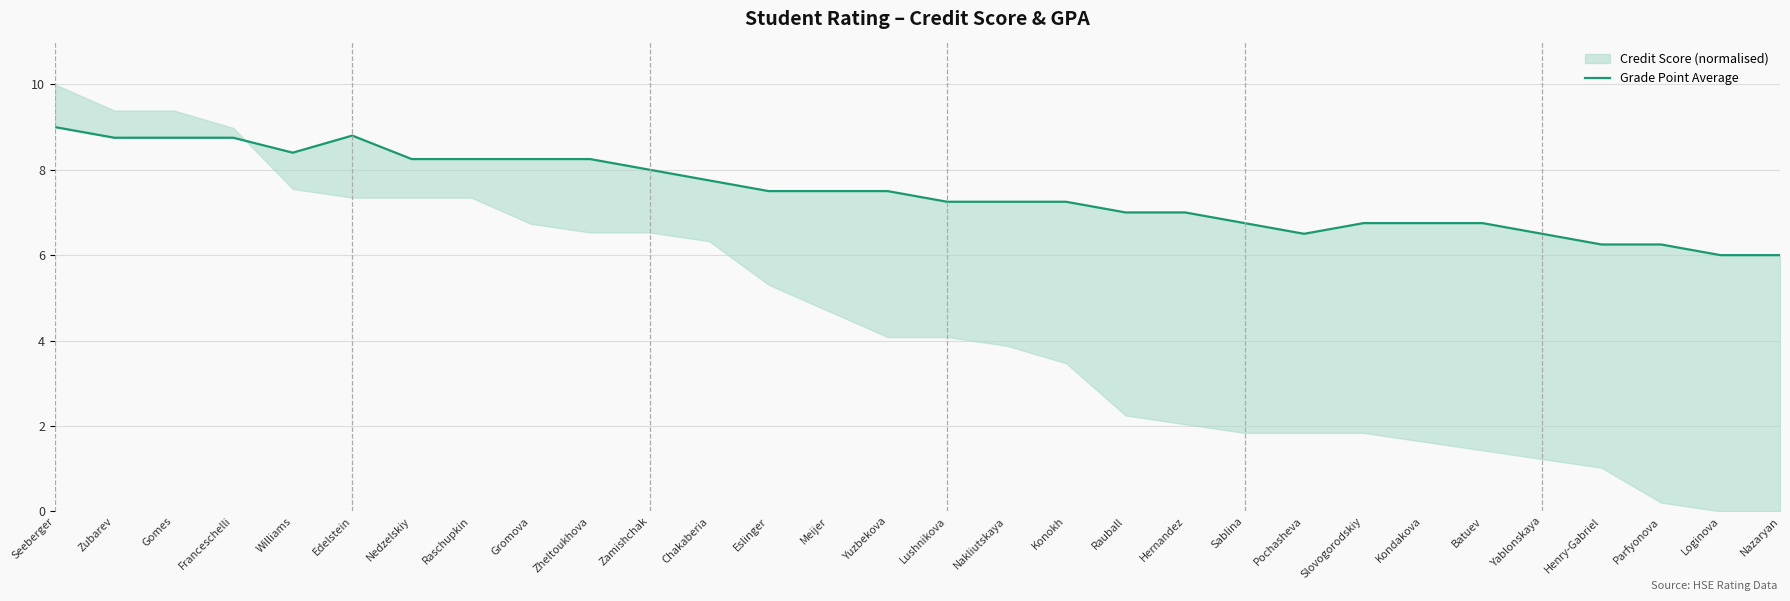

Reading left to right, list all the values displayed in this chart.

Seeberger=9.0	Zubarev=8.8	Gomes=8.8	Franceschelli=8.8	Williams=8.4	Edelstein=8.8	Nedzelskiy=8.2	Raschupkin=8.2	Gromova=8.2	Zheltoukhova=8.2	Zamishchak=8.0	Chakaberia=7.8	Eslinger=7.5	Meijer=7.5	Yuzbekova=7.5	Lushnikova=7.2	Nakliutskaya=7.2	Konokh=7.2	Rauball=7.0	Hernandez=7.0	Sablina=6.8	Pochasheva=6.5	Slovogorodskiy=6.8	Kondakova=6.8	Batuev=6.8	Yablonskaya=6.5	Henry-Gabriel=6.2	Parfyonova=6.2	Loginova=6.0	Nazaryan=6.0